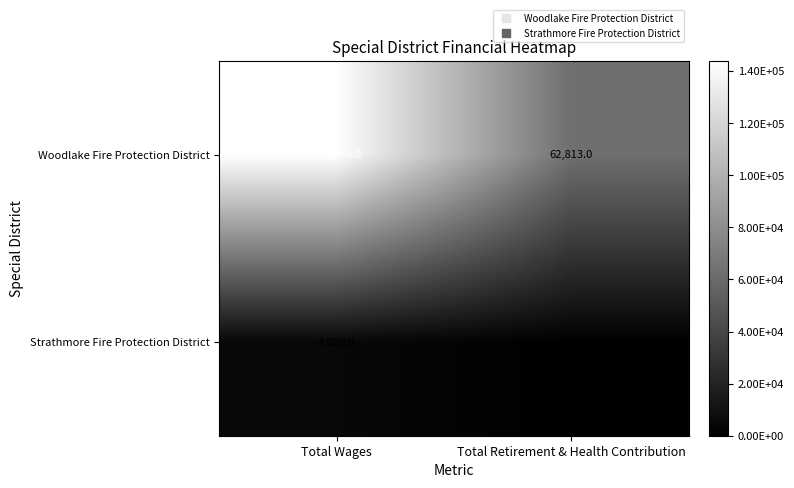

How many distinct data groups are displayed?

2